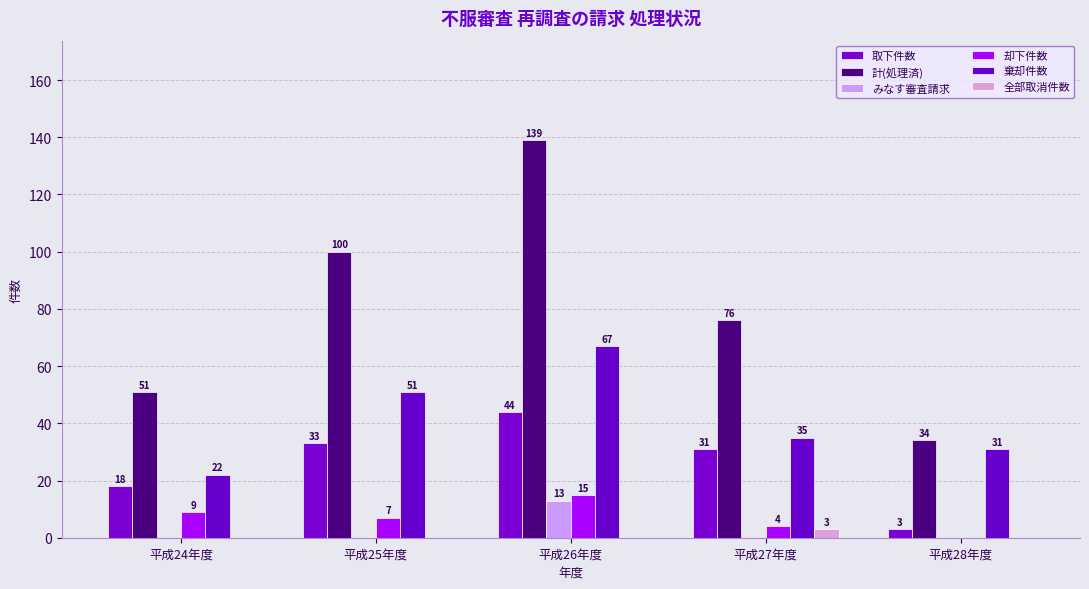

At which label is みなす審査請求 closest to 6?

平成24年度